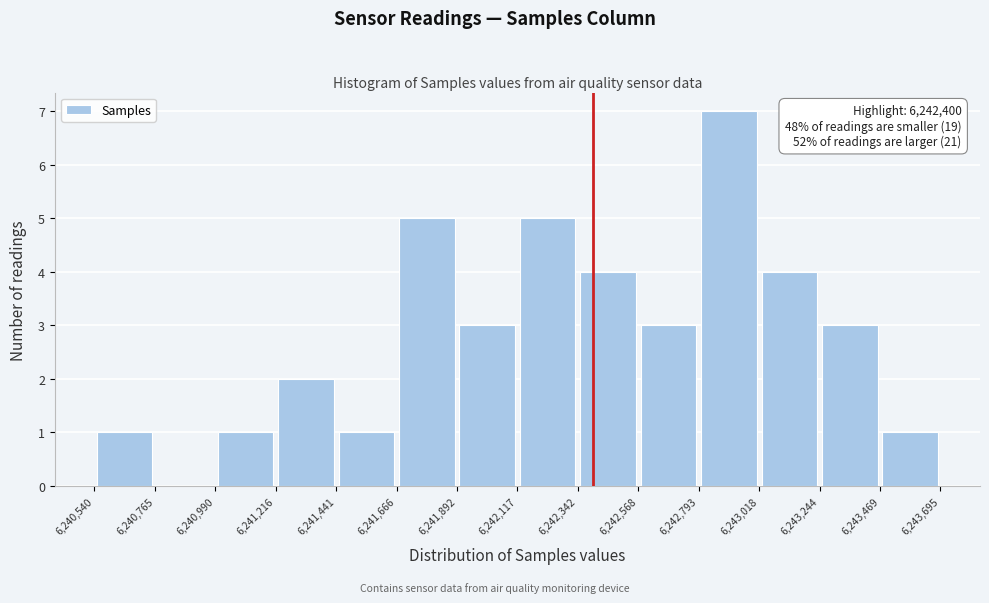

Which range on the x-axis has the tallest bar?

6,242,793 to 6,243,018